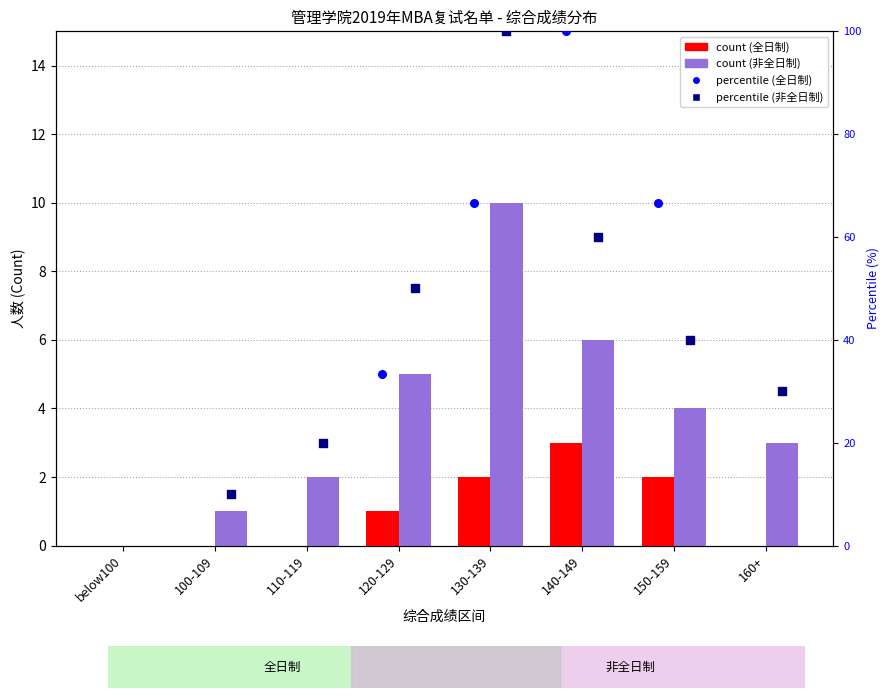

At which category is the sum across all series the highest?

130-139